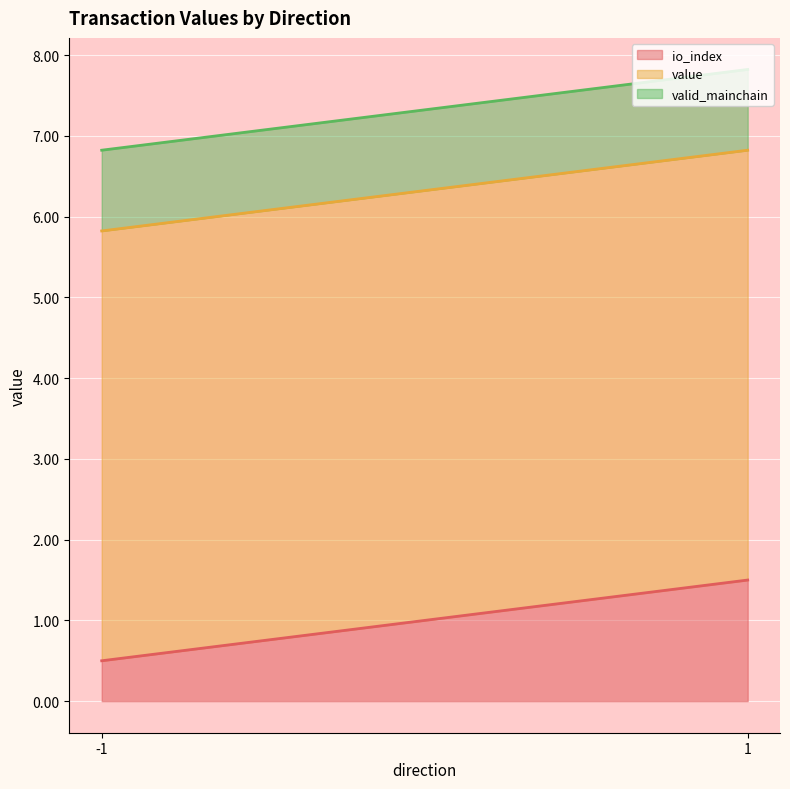

True or false: valid_mainchain and io_index intersect in this chart.

True